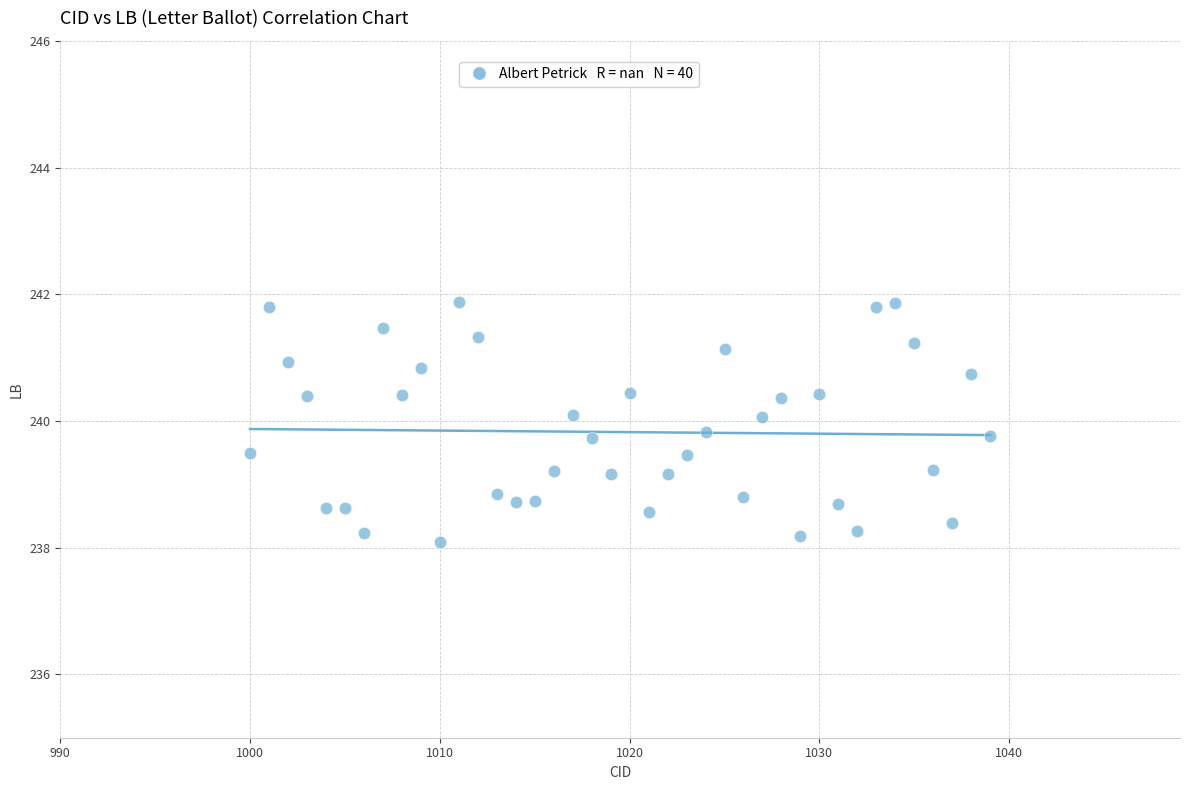

What is the range of Y values (max minus min)?

3.8